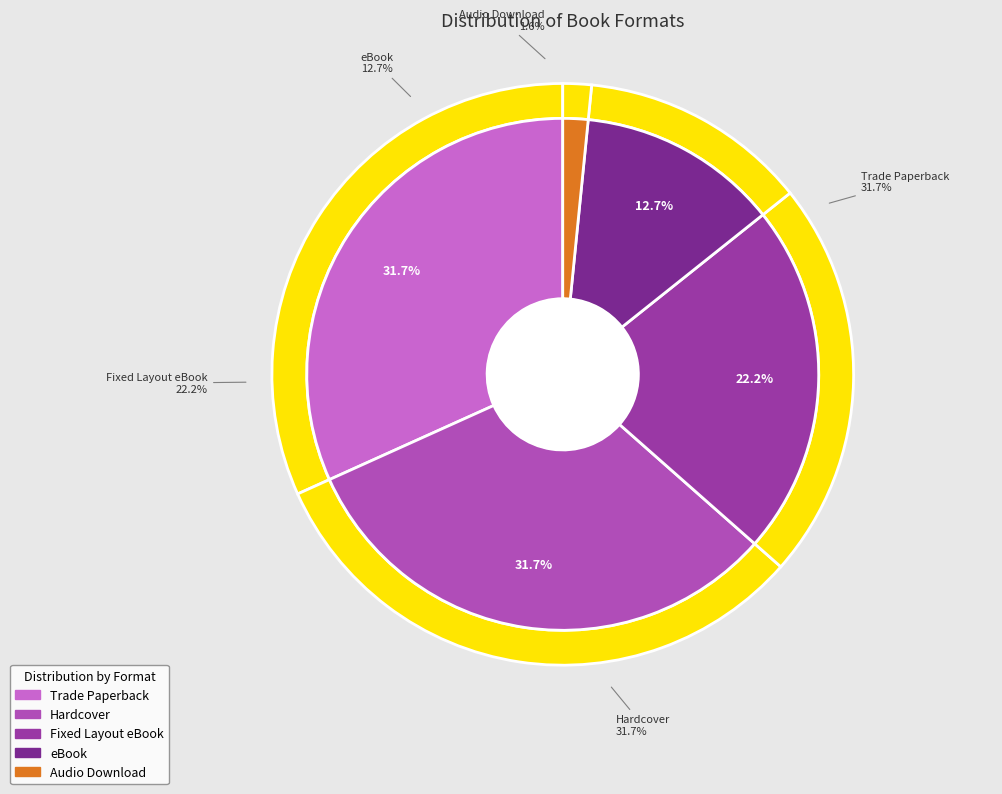

Count the number of slices in the pie.

5